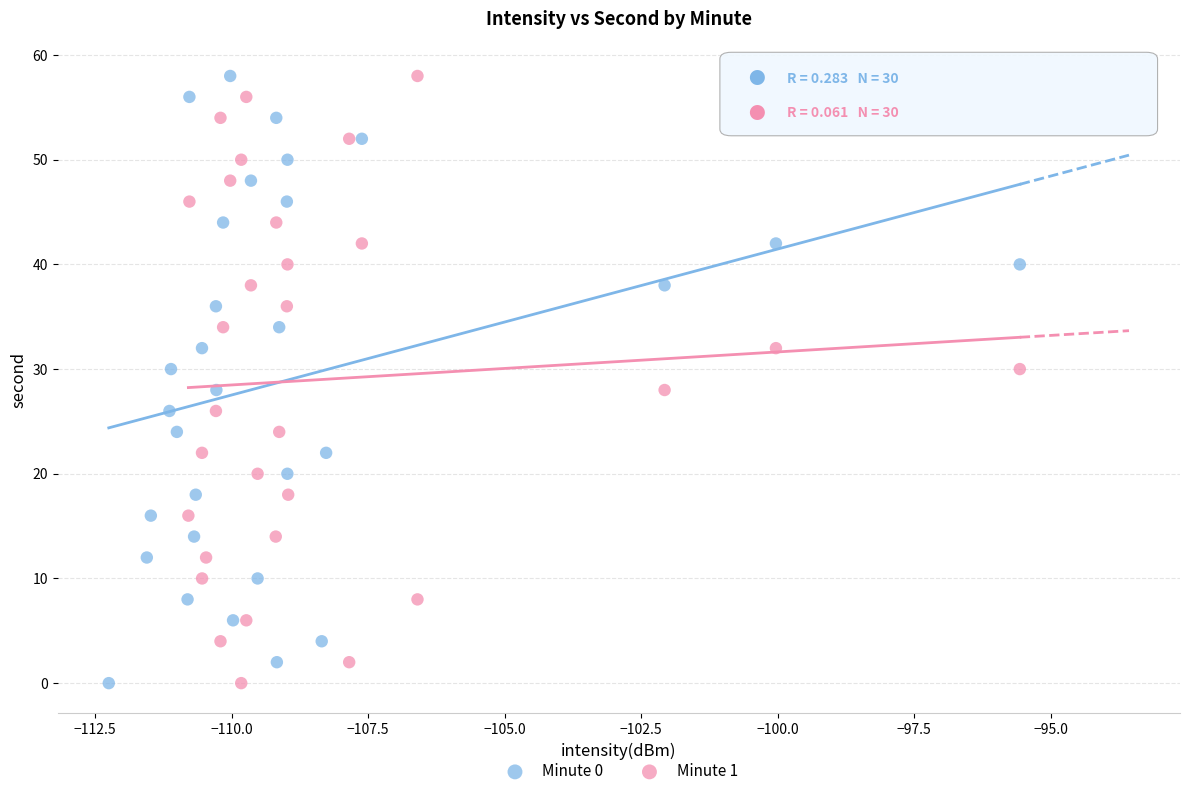

What are all the series names shown in the legend?

Minute 0, Minute 1